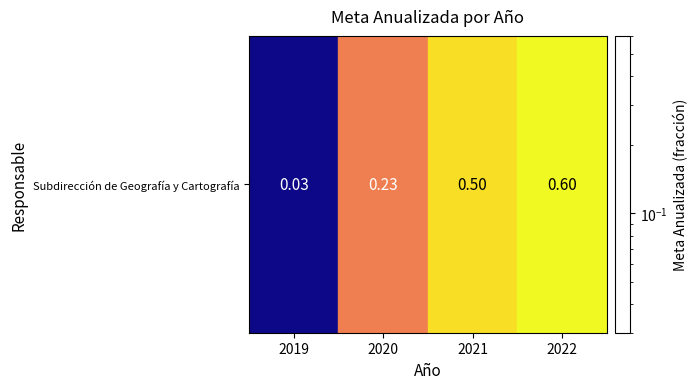

The value at 2019 is 0.0. True or false?

False